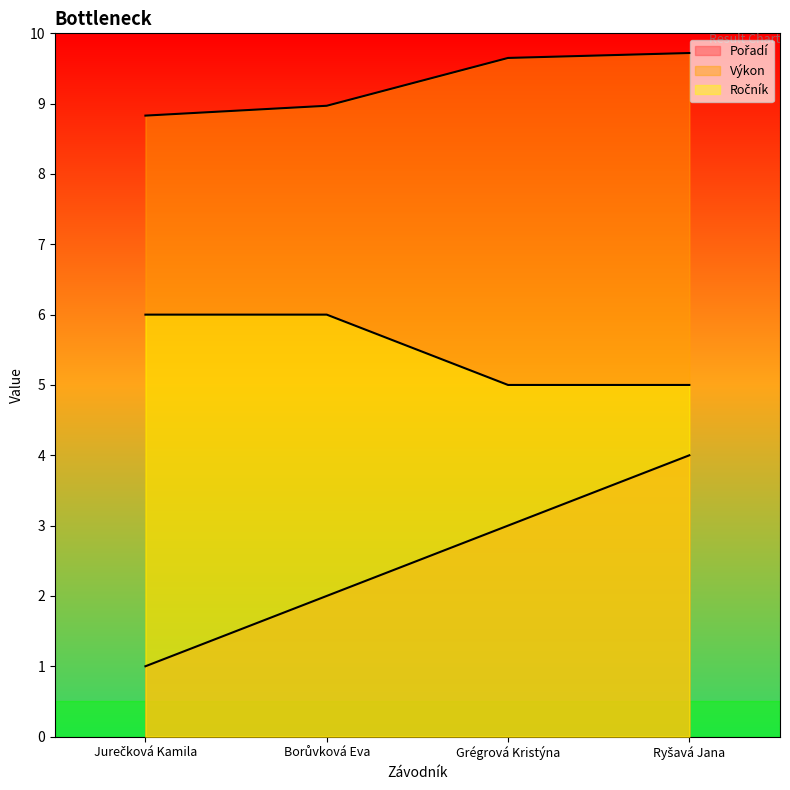

List the series in order of their peak value, lowest first.

Pořadí, Ročník, Výkon